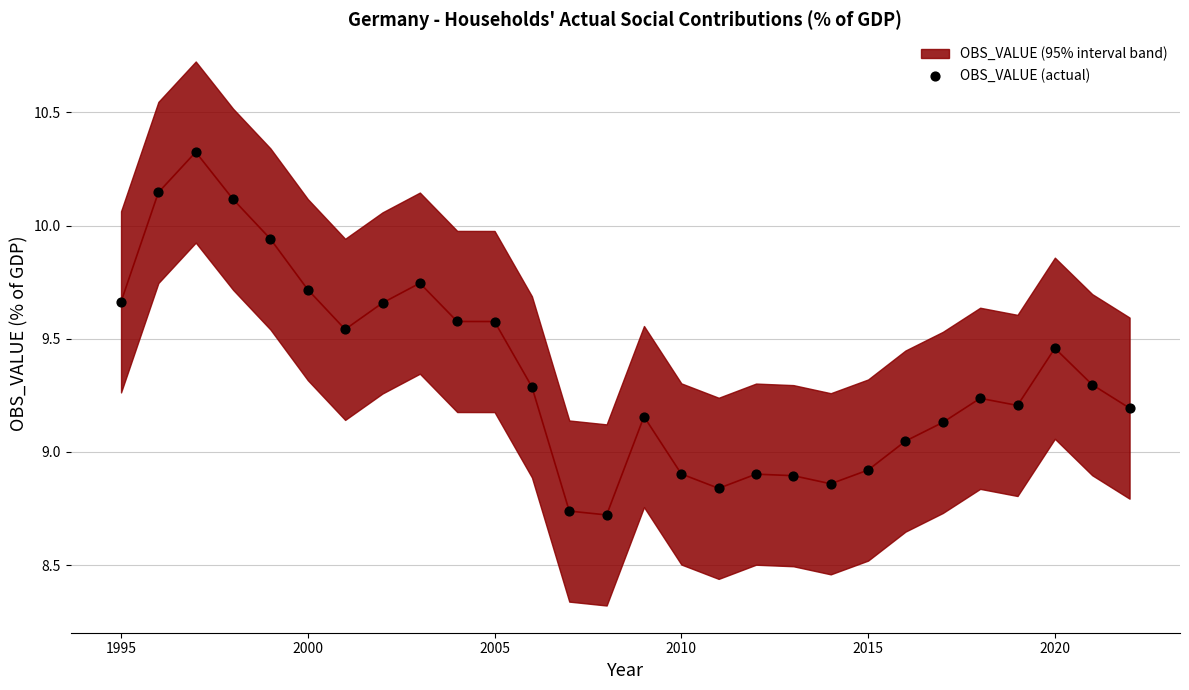

What is the range of X values (max minus min)?

27.0